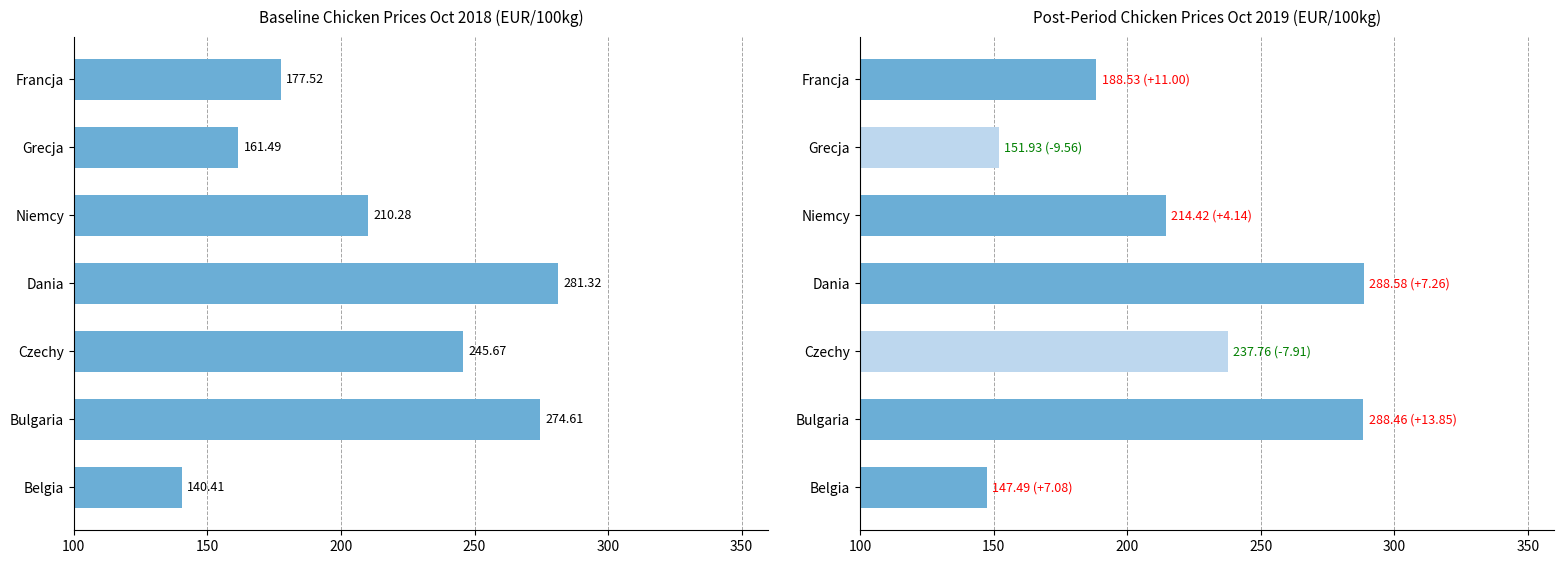

List the series in order of their peak value, lowest first.

Oct 2018, Oct 2019